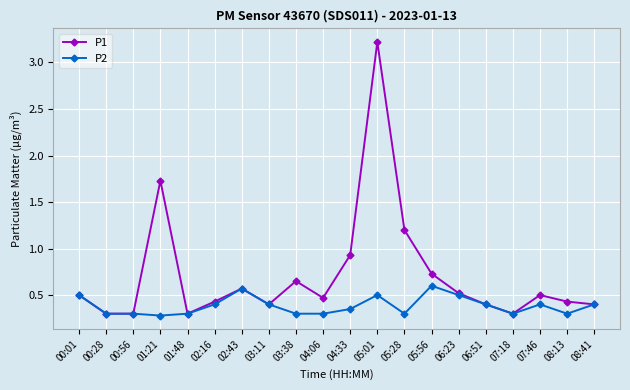

Which series has the largest range (max minus min)?

P1